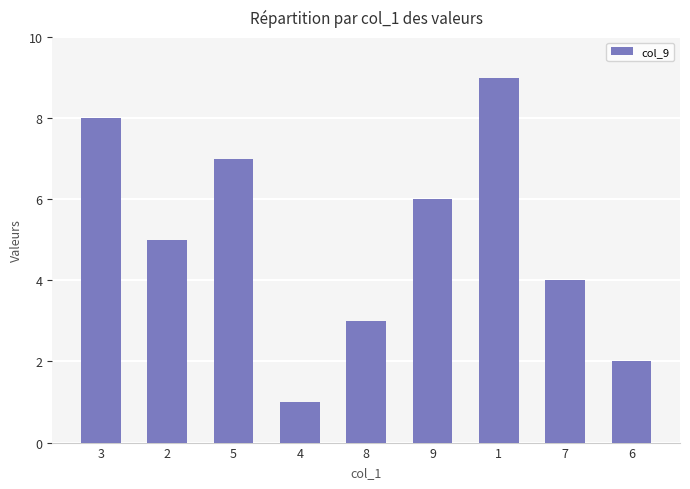

How many values are between 3 and 7?

5